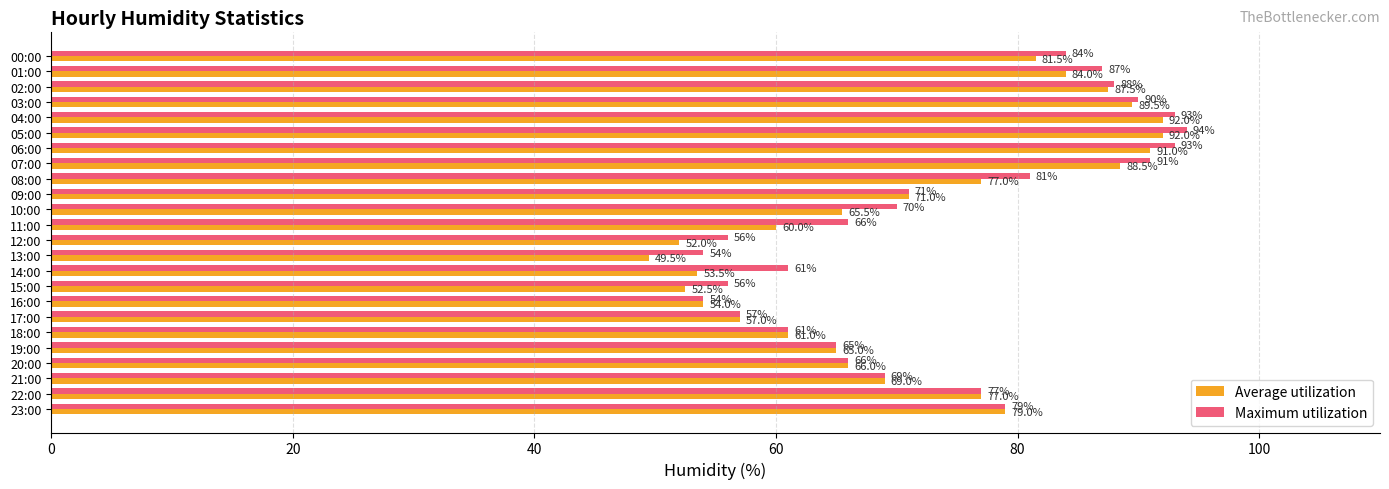

What is the maximum value for Average utilization?

92.0